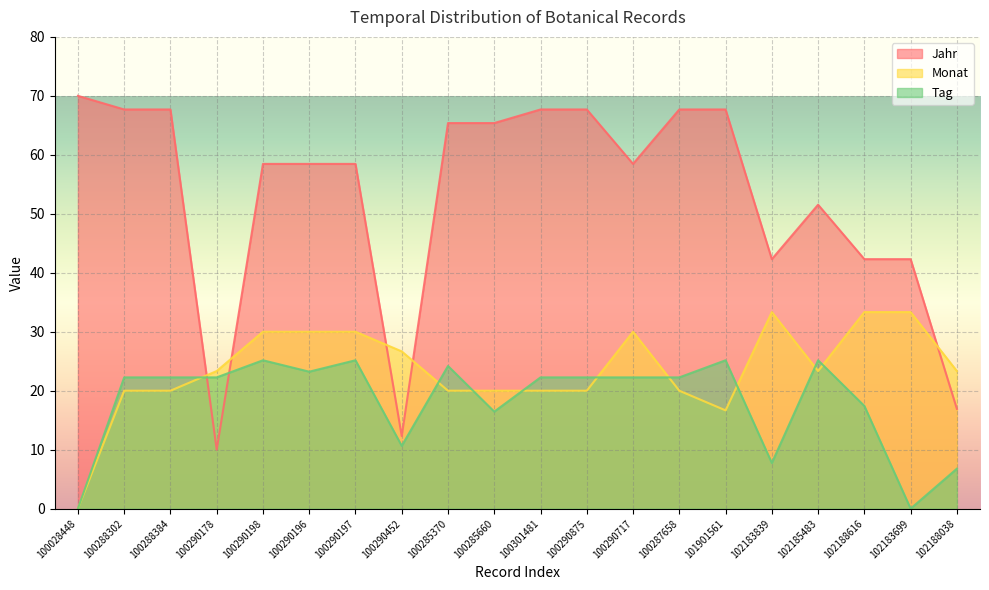

What is the label of the 16th point from the right?

100290198